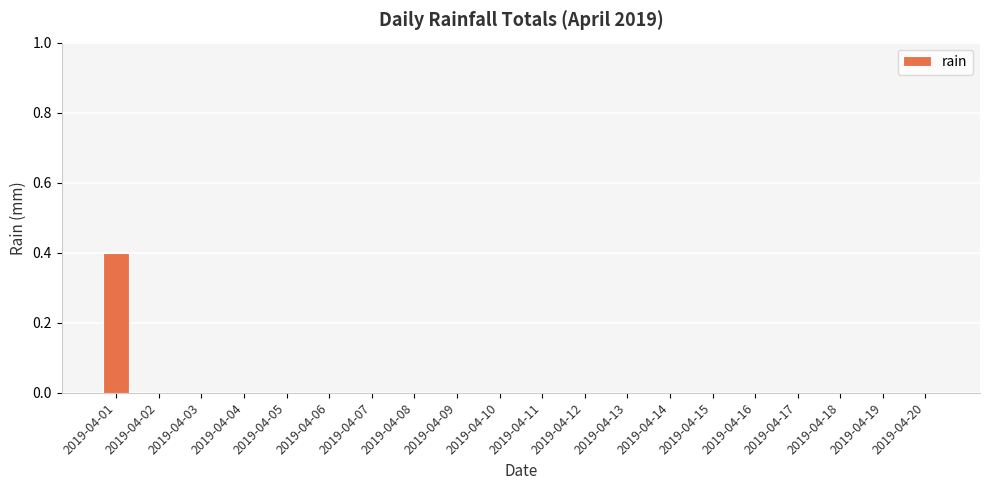

Is it true that the value at 2019-04-04 is 0.0?

True